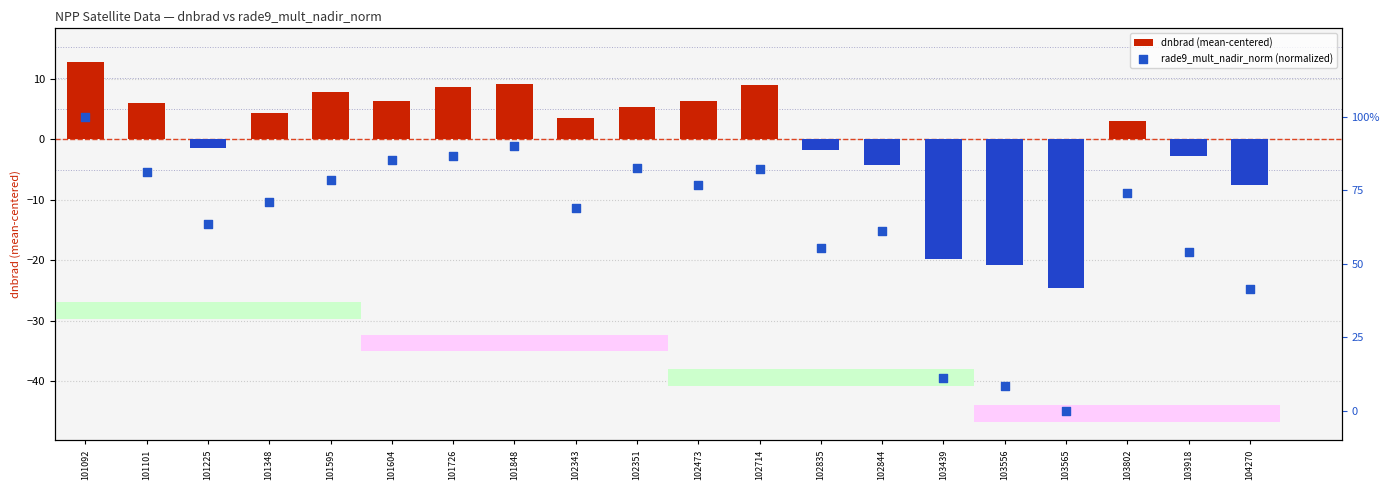

At which category is the sum across all series the highest?

101092